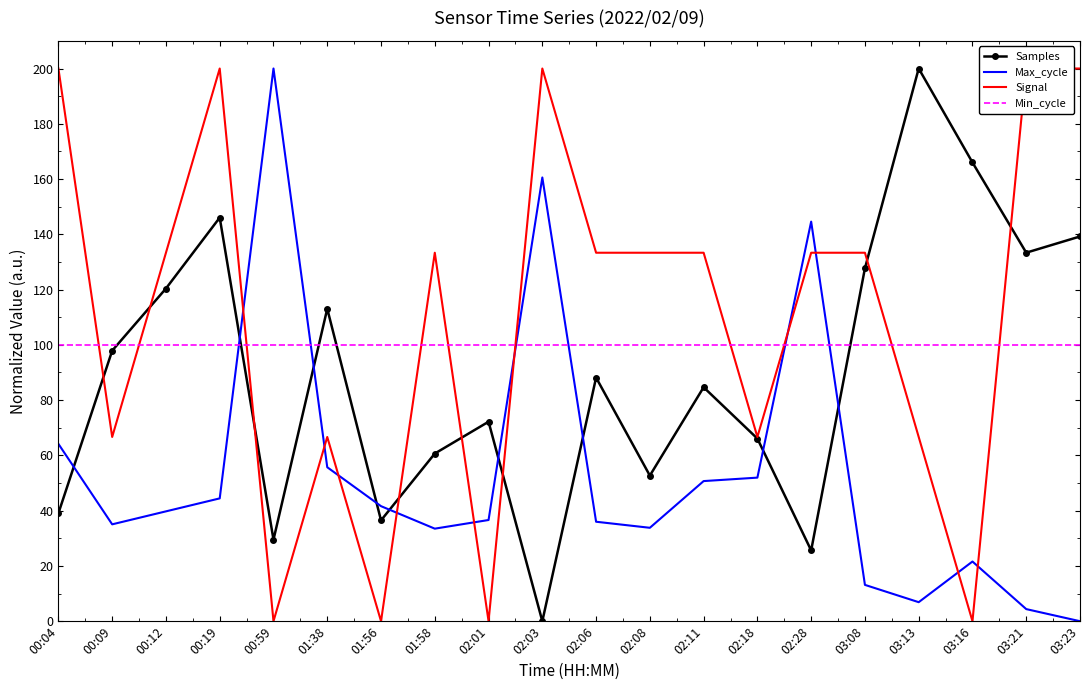

Which series has the largest range (max minus min)?

Samples